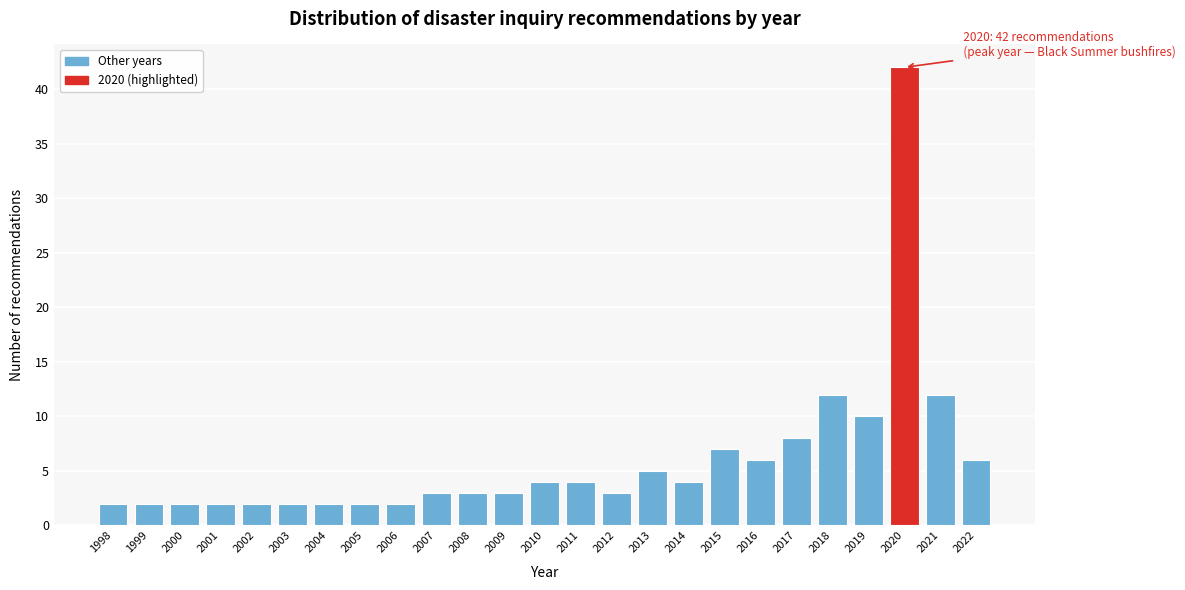

Reading left to right, extract all data points from this chart.

1998=2	1999=2	2000=2	2001=2	2002=2	2003=2	2004=2	2005=2	2006=2	2007=3	2008=3	2009=3	2010=4	2011=4	2012=3	2013=5	2014=4	2015=7	2016=6	2017=8	2018=12	2019=10	2020=42	2021=12	2022=6